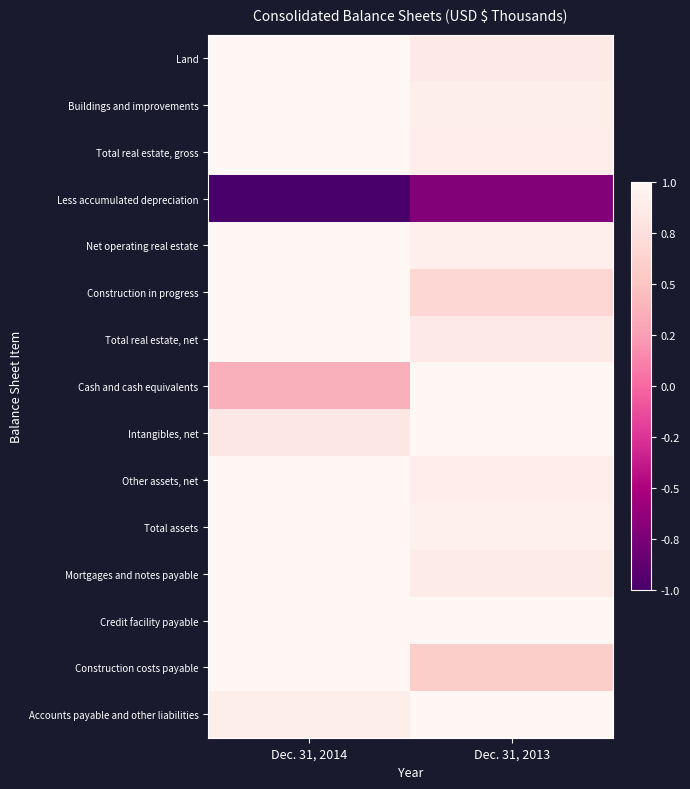

At Dec. 31, 2013, list the series in order from smallest to largest.

Less accumulated depreciation, Construction costs payable, Construction in progress, Total real estate, net, Land, Mortgages and notes payable, Other assets, net, Total real estate, gross, Buildings and improvements, Net operating real estate, Total assets, Cash and cash equivalents, Intangibles, net, Credit facility payable, Accounts payable and other liabilities